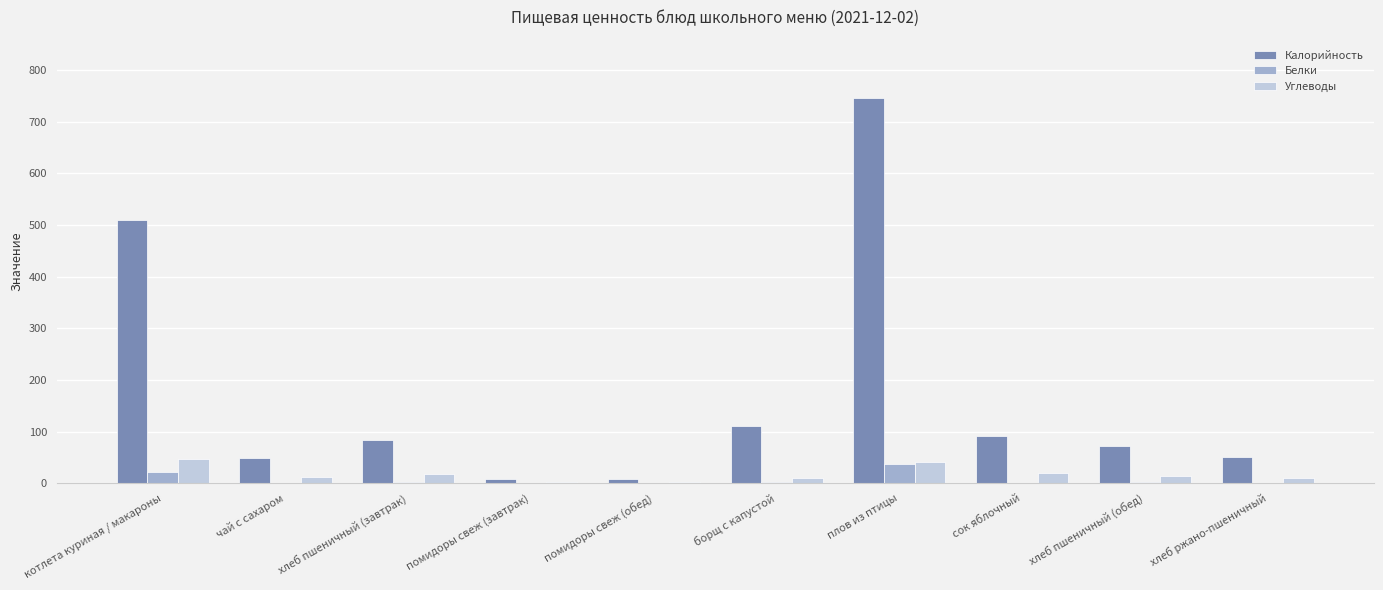

Read the Калорийность value at помидоры свеж (обед).

8.0